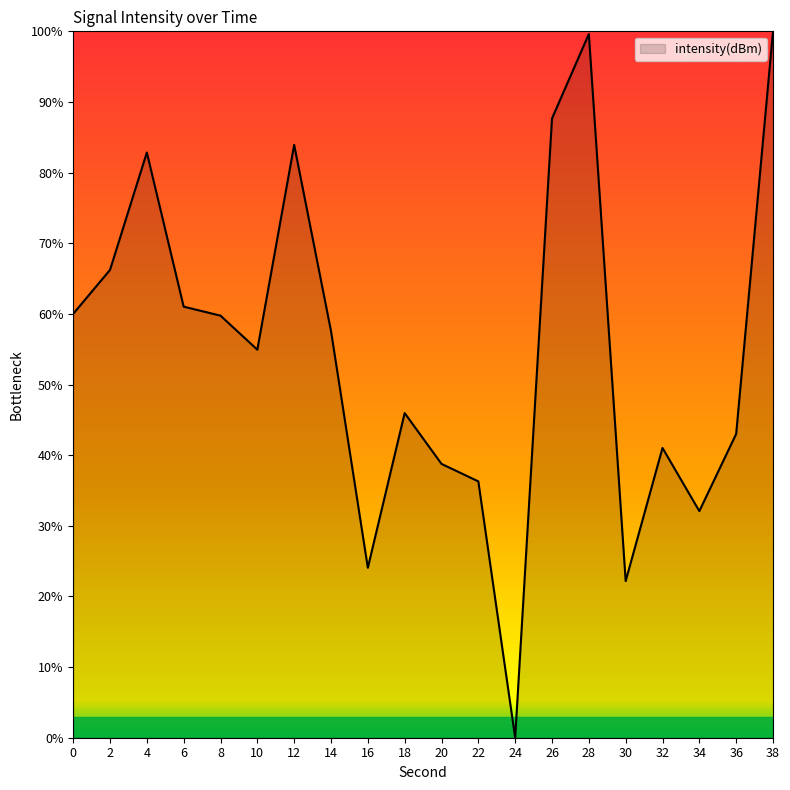

What is the greatest value displayed?

100.0